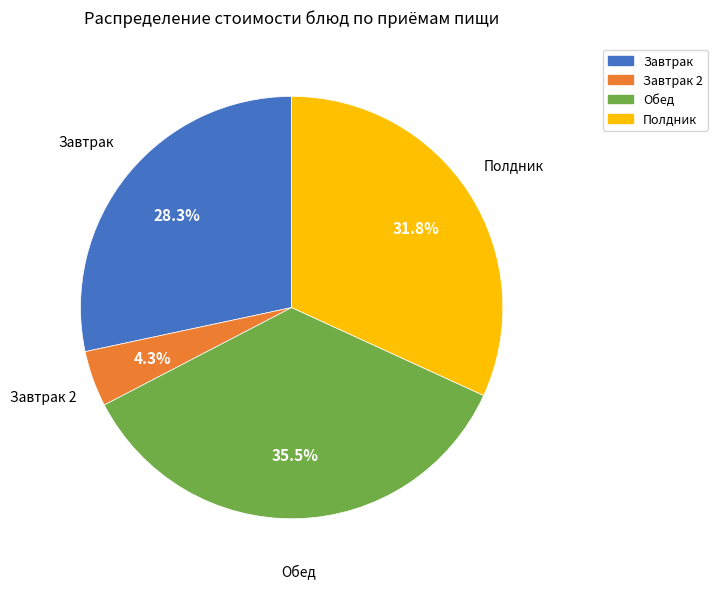

Is there any slice that represents more than half of the pie?

No